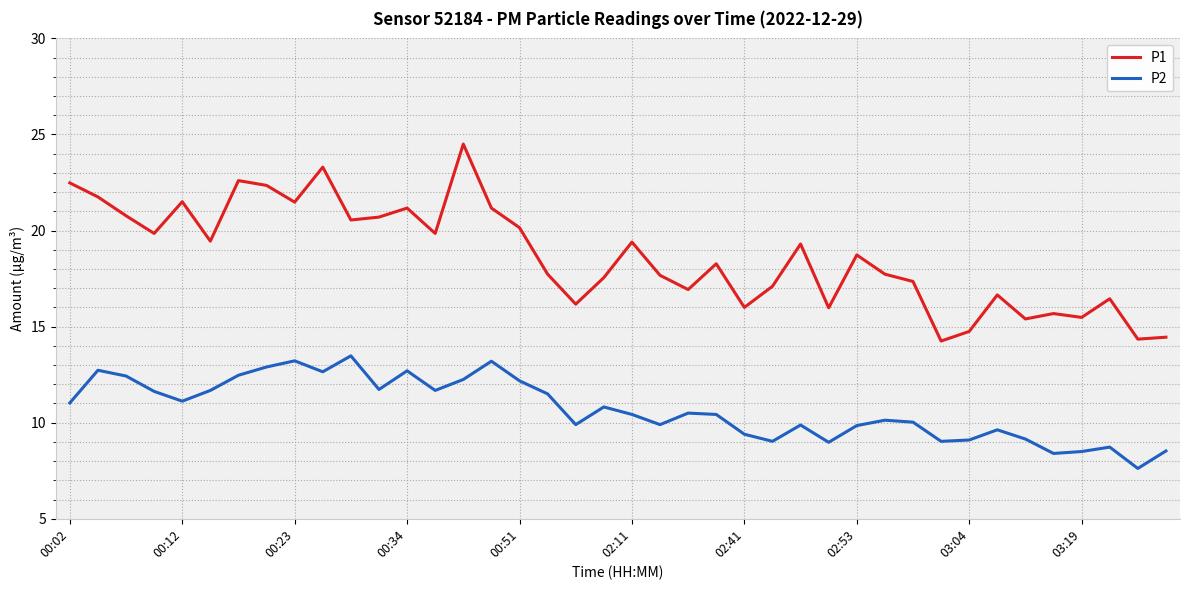

True or false: P1 and P2 intersect in this chart.

False